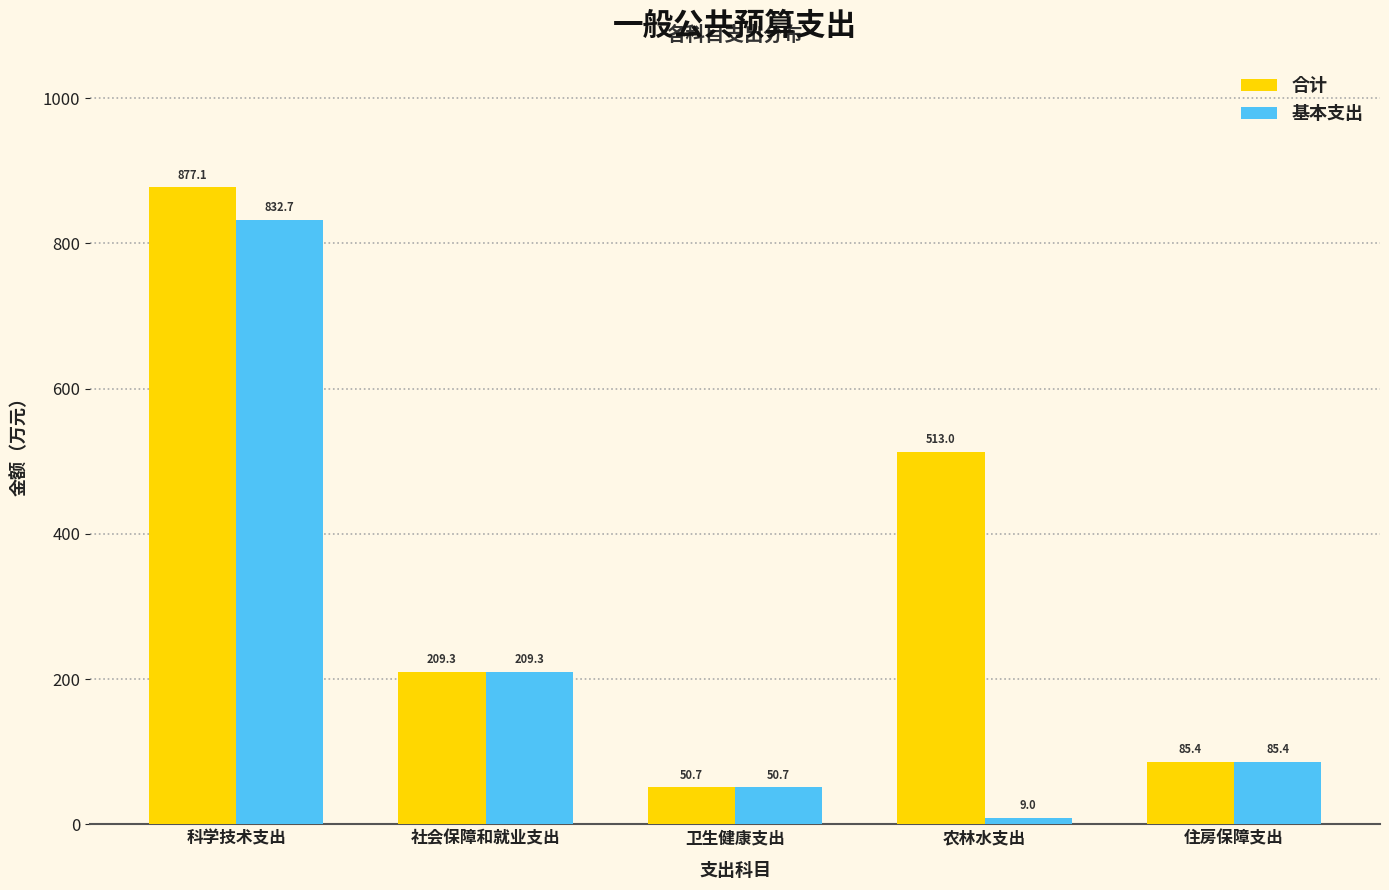

Reading left to right, extract all data points from this chart.

合计: 科学技术支出=877.1	社会保障和就业支出=209.3	卫生健康支出=50.7	农林水支出=513.0	住房保障支出=85.4
基本支出: 科学技术支出=832.7	社会保障和就业支出=209.3	卫生健康支出=50.7	农林水支出=9.0	住房保障支出=85.4